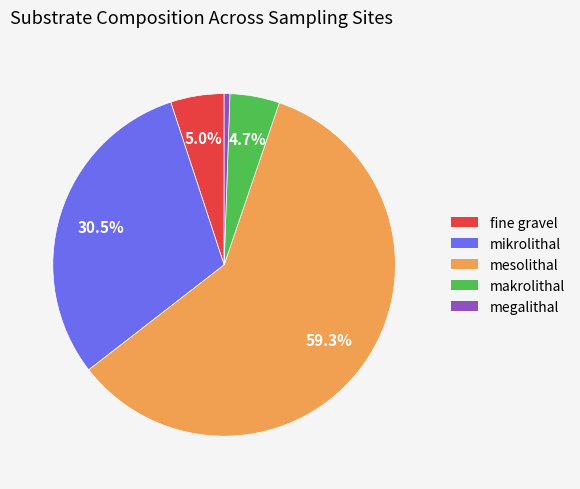

Does any single category account for the majority?

Yes